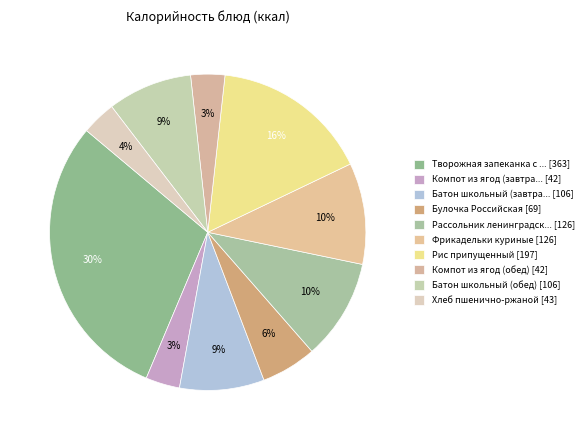

Count the number of slices in the pie.

10